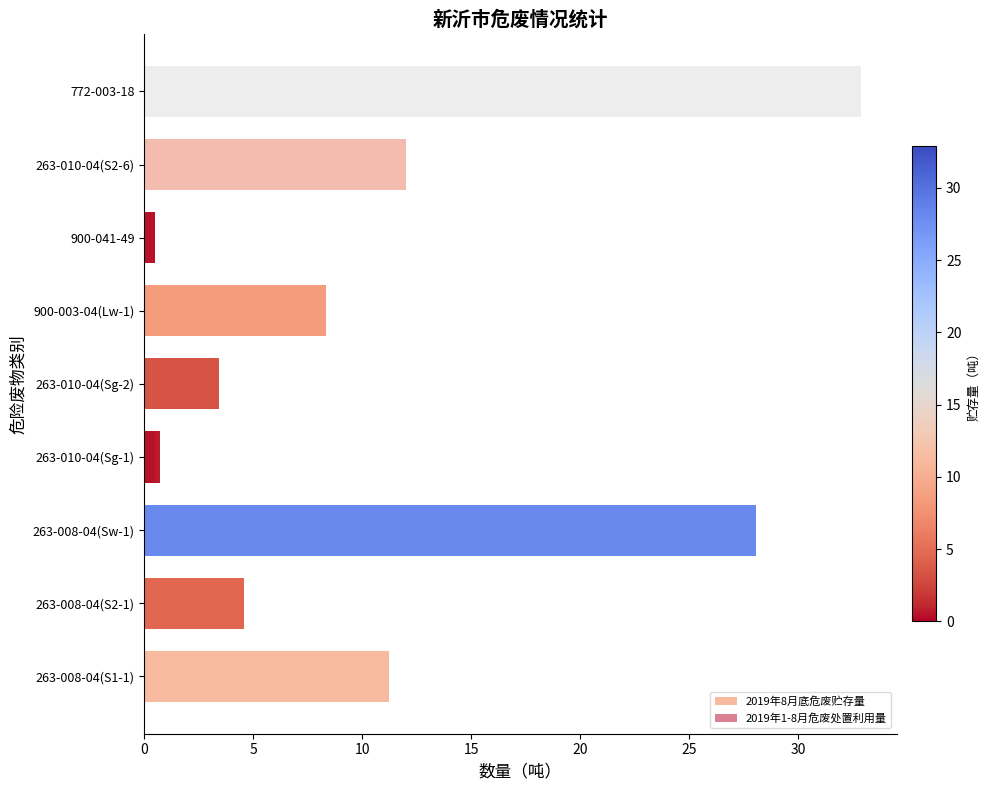

What position from the left is 263-008-04(S1-1)?

1